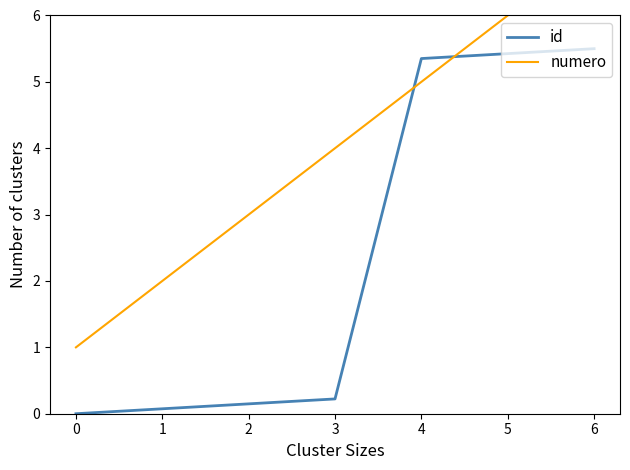

Rank the series by their average value, from lowest to highest.

id, numero